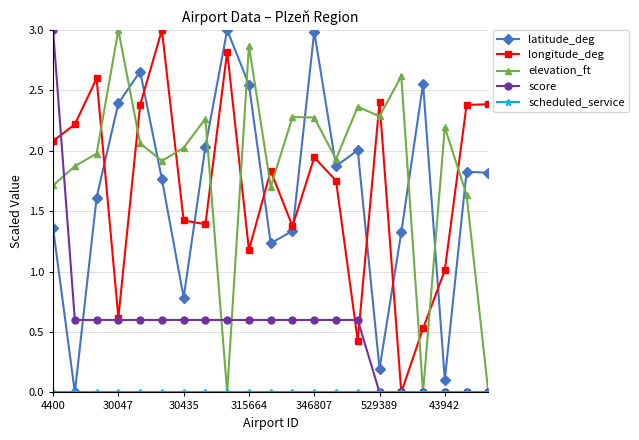

True or false: longitude_deg and score cross at least once.

True